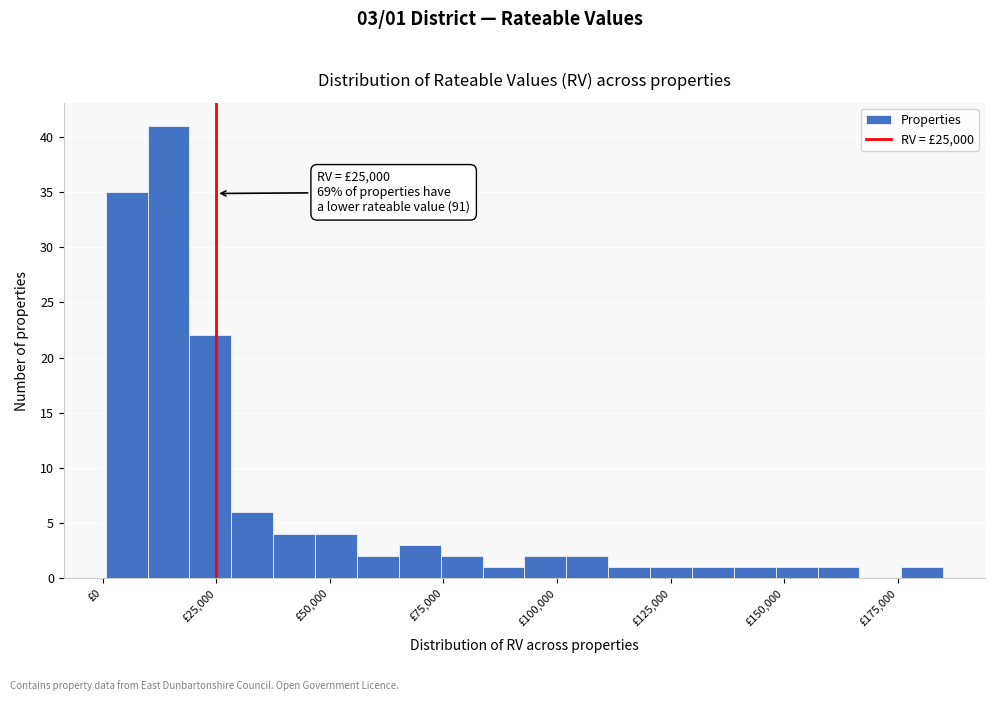

Around what value on the x-axis is the tallest bar? Give the approximate position of its centre, as read against the axis.

15000